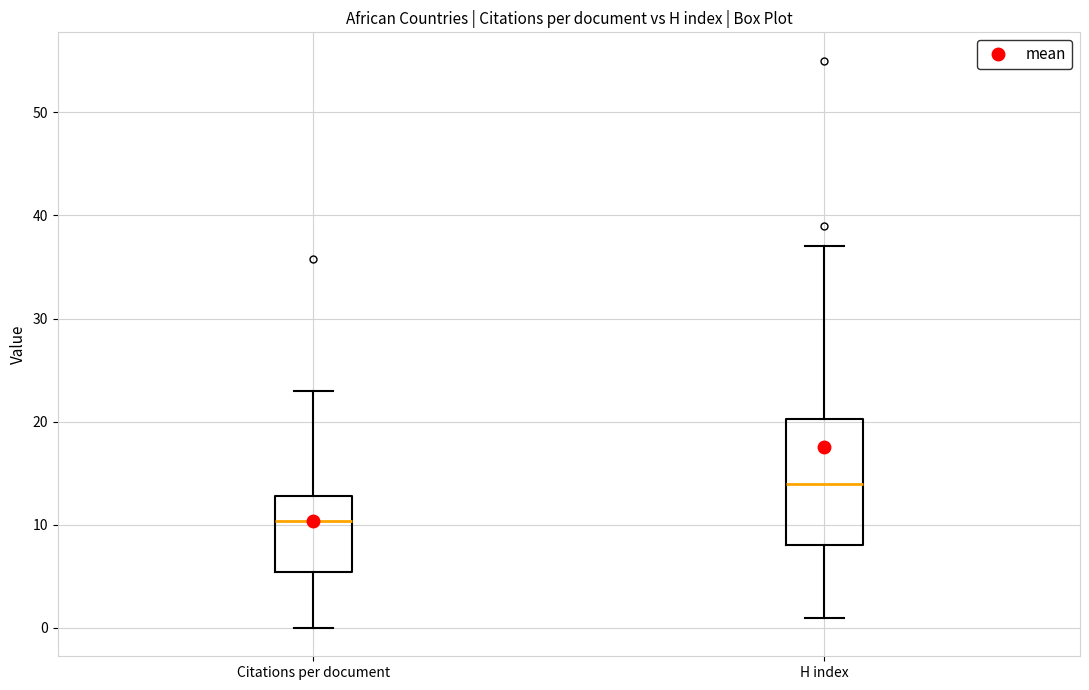

Comparing the boxes themselves (not the whiskers), which one is the tallest?

H index